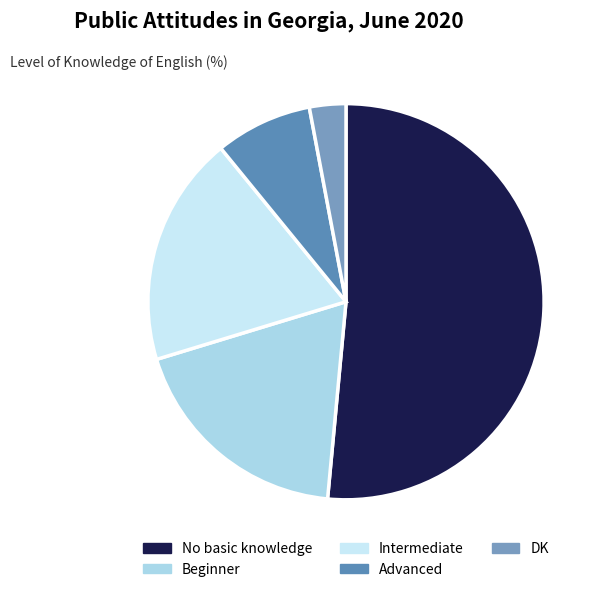

To the nearest percent, what portion does DK represent?

3%